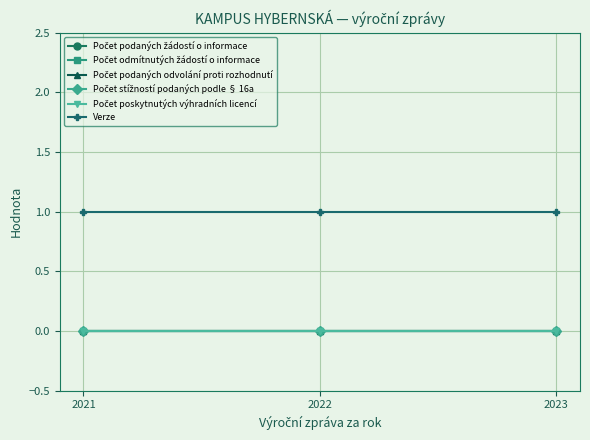

Reading left to right, transcribe all the data shown in this chart.

Počet podaných žádostí o informace: 0	0	0
Počet odmítnutých žádostí o informace: 0	0	0
Počet podaných odvolání proti rozhodnutí: 0	0	0
Počet stížností podaných podle § 16a: 0	0	0
Počet poskytnutých výhradních licencí: 0	0	0
Verze: 1	1	1